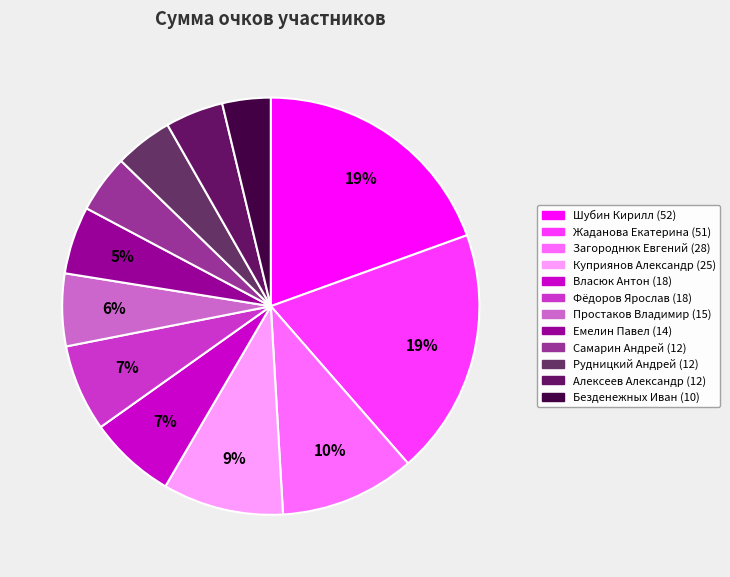

Which category has the smallest portion of the pie?

Безденежных Иван